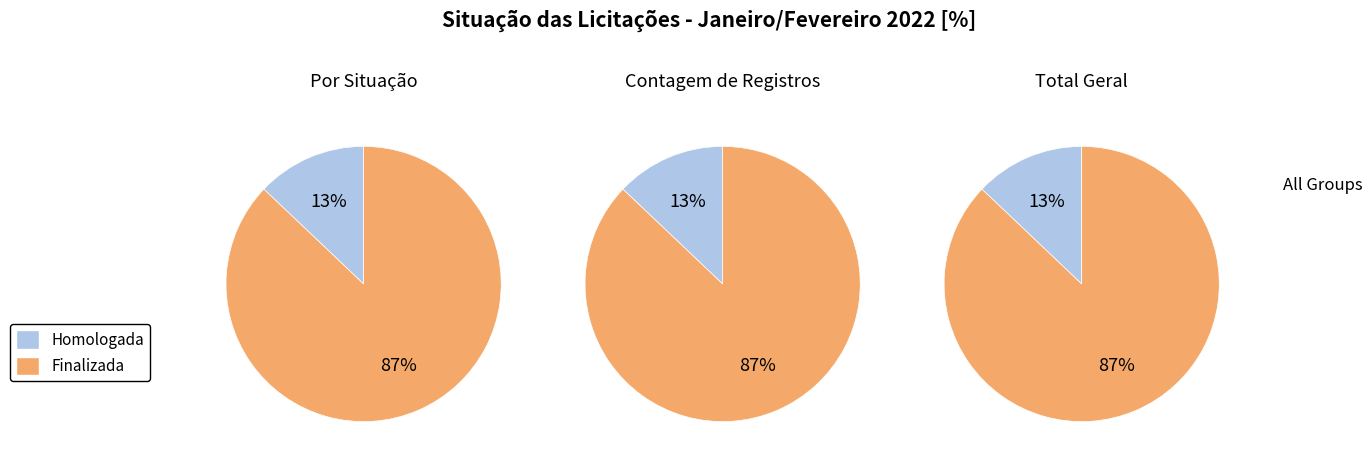

Rank the categories by value from highest to lowest.

Finalizada, Homologada